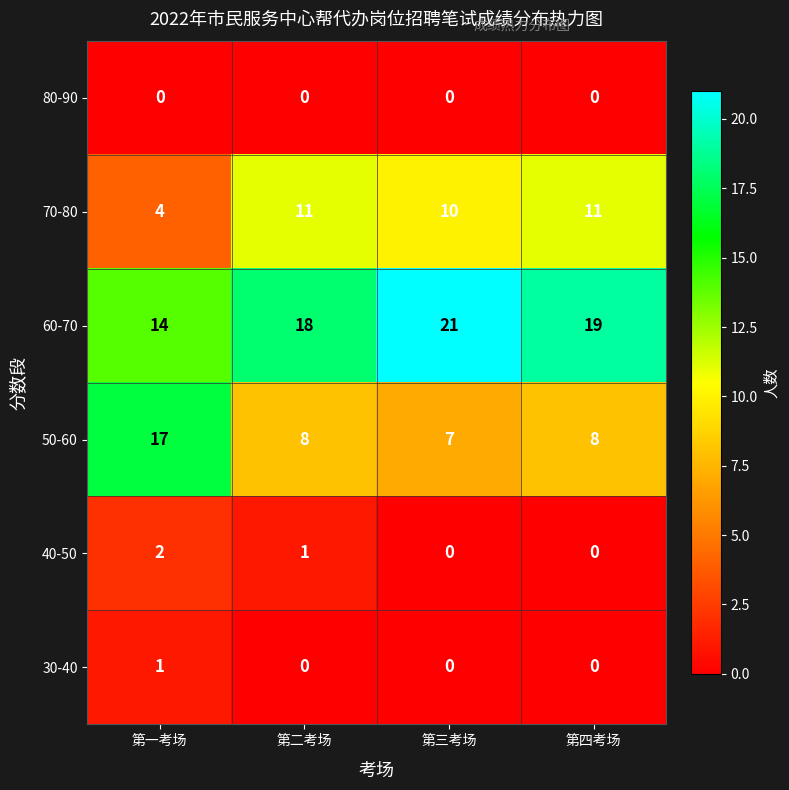

Count the 50-60 values in the range 8 to 17.

3